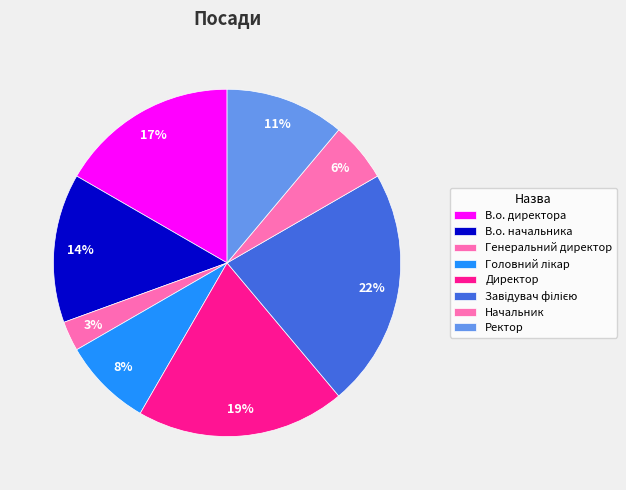

Count the number of slices in the pie.

8